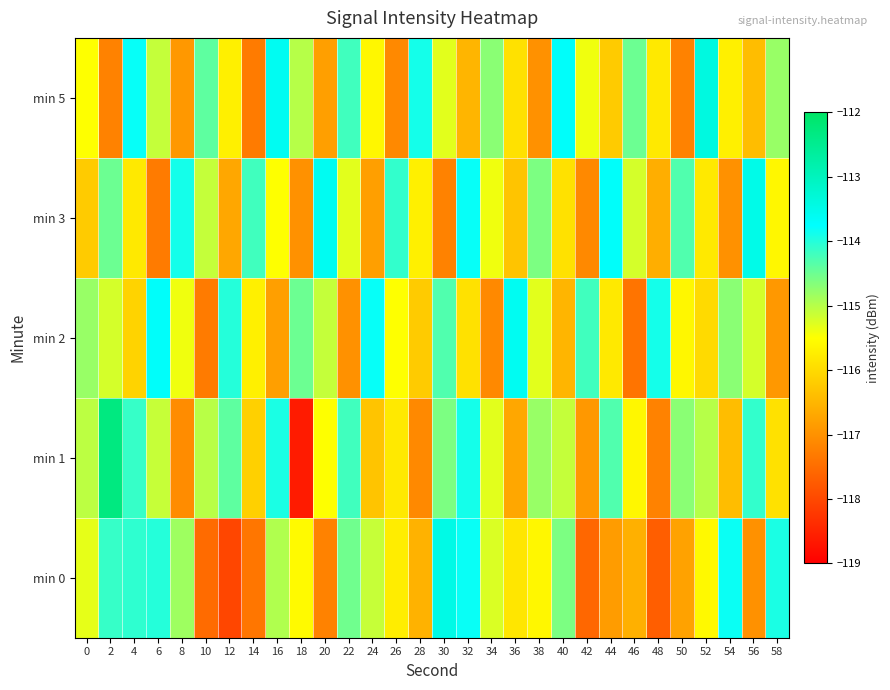

Reading right to left, what are all the values shown in this chart?

min 0: 58=-113.9	56=-117.0	54=-113.8	52=-115.6	50=-116.8	48=-117.7	46=-116.6	44=-116.9	42=-117.6	40=-114.6	38=-115.6	36=-115.8	34=-115.2	32=-113.8	30=-113.5	28=-116.5	26=-115.7	24=-115.1	22=-114.5	20=-117.2	18=-115.6	16=-115.0	14=-117.4	12=-118.0	10=-117.5	8=-114.8	6=-114.0	4=-114.1	2=-114.1	0=-115.3
min 1: 58=-115.9	56=-114.1	54=-116.4	52=-115.0	50=-114.7	48=-117.2	46=-115.6	44=-114.3	42=-116.9	40=-115.1	38=-114.8	36=-116.7	34=-115.3	32=-113.9	30=-114.6	28=-117.1	26=-115.8	24=-116.3	22=-114.2	20=-115.5	18=-118.6	16=-113.9	14=-116.1	12=-114.4	10=-115.0	8=-117.1	6=-115.1	4=-114.1	2=-112.3	0=-115.0
min 2: 58=-116.9	56=-115.2	54=-114.7	52=-116.0	50=-115.6	48=-113.9	46=-117.4	44=-115.8	42=-114.2	40=-116.5	38=-115.3	36=-113.6	34=-117.1	32=-115.9	30=-114.3	28=-116.2	26=-115.5	24=-113.8	22=-117.0	20=-115.1	18=-114.5	16=-116.8	14=-115.7	12=-114.0	10=-117.3	8=-115.4	6=-113.7	4=-116.1	2=-115.2	0=-114.8
min 3: 58=-115.6	56=-113.5	54=-117.0	52=-115.8	50=-114.3	48=-116.6	46=-115.2	44=-113.7	42=-117.1	40=-115.9	38=-114.6	36=-116.3	34=-115.4	32=-113.8	30=-117.2	28=-115.7	26=-114.1	24=-116.8	22=-115.3	20=-113.6	18=-117.0	16=-115.5	14=-114.2	12=-116.7	10=-115.1	8=-113.9	6=-117.3	4=-115.8	2=-114.5	0=-116.2
min 5: 58=-114.8	56=-116.4	54=-115.7	52=-113.4	50=-117.2	48=-115.8	46=-114.5	44=-116.2	42=-115.4	40=-113.7	38=-117.0	36=-115.9	34=-114.7	32=-116.5	30=-115.3	28=-113.9	26=-117.1	24=-115.6	22=-114.2	20=-116.8	18=-115.0	16=-113.6	14=-117.3	12=-115.7	10=-114.4	8=-116.9	6=-115.1	4=-113.8	2=-117.2	0=-115.5